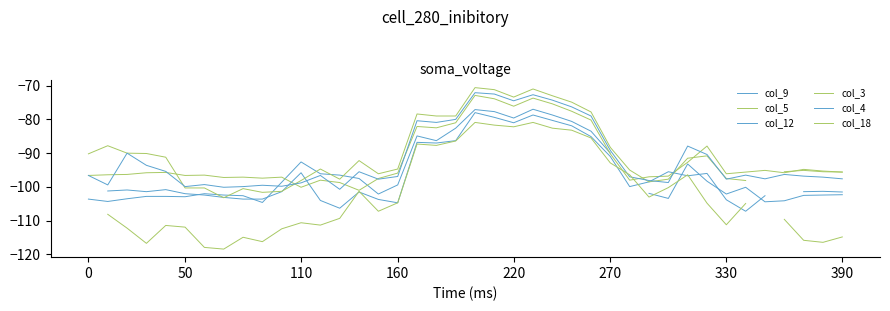

Which series changed the most between 50 and 14?

col_9